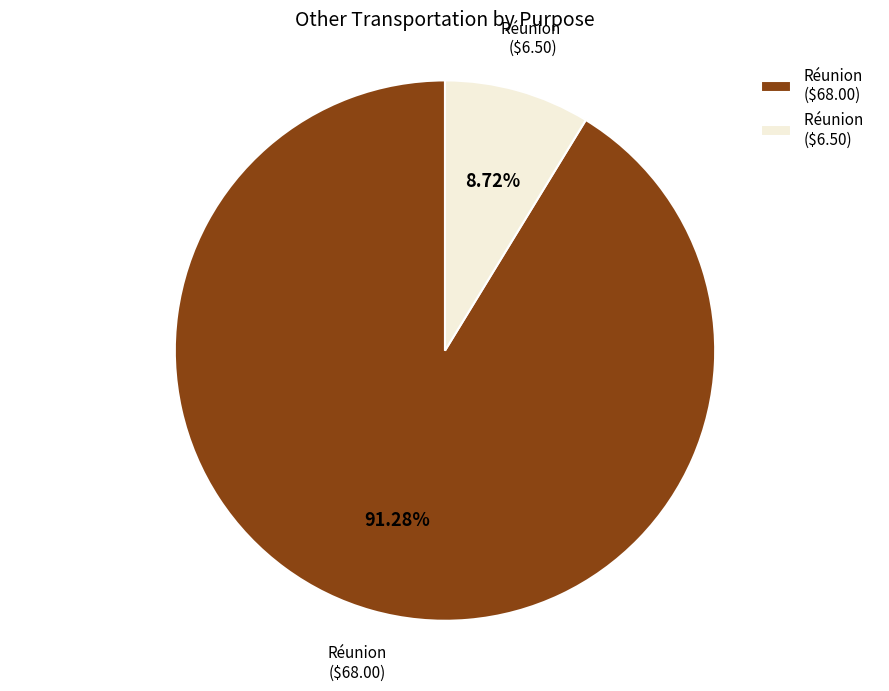

Which category has the smallest portion of the pie?

Réunion ($6.50)